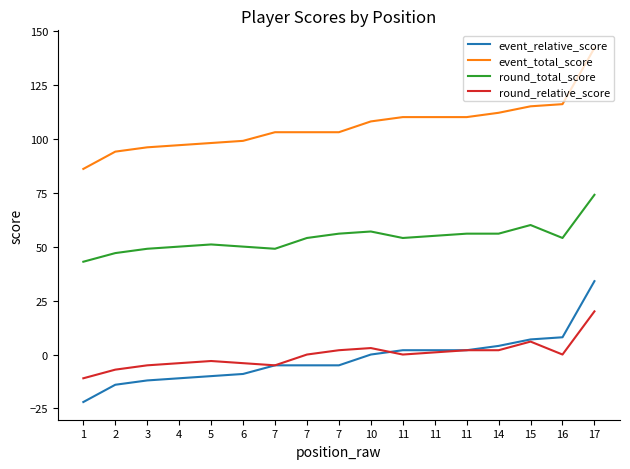

Reading left to right, list all the values displayed in this chart.

event_relative_score: -22	-14	-12	-11	-10	-9	-5	-5	-5	0	2	2	2	4	7	8	34
event_total_score: 86	94	96	97	98	99	103	103	103	108	110	110	110	112	115	116	142
round_total_score: 43	47	49	50	51	50	49	54	56	57	54	55	56	56	60	54	74
round_relative_score: -11	-7	-5	-4	-3	-4	-5	0	2	3	0	1	2	2	6	0	20